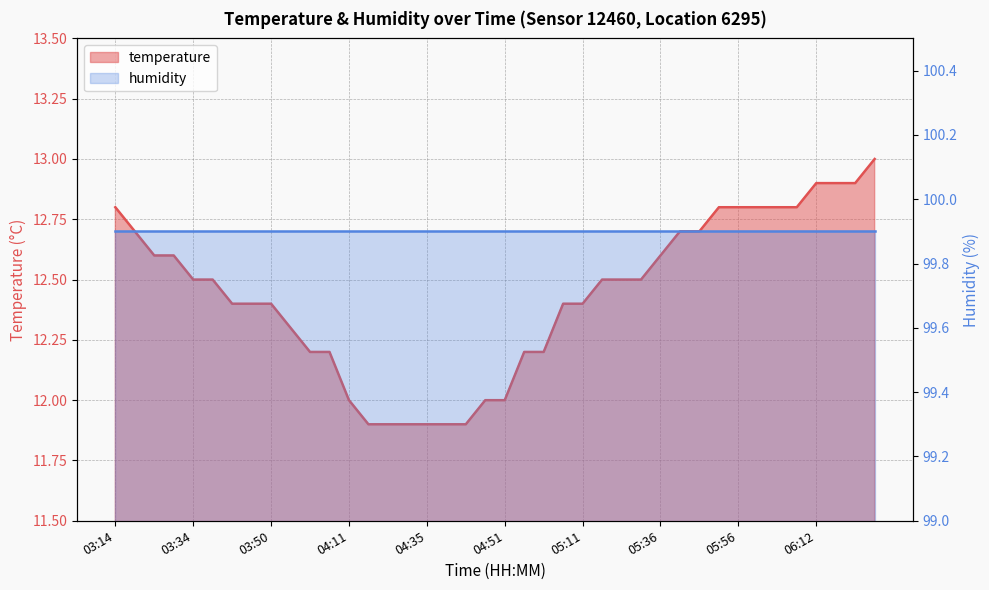

The chart shows a value of 19.6 at 06:20. True or false?

False